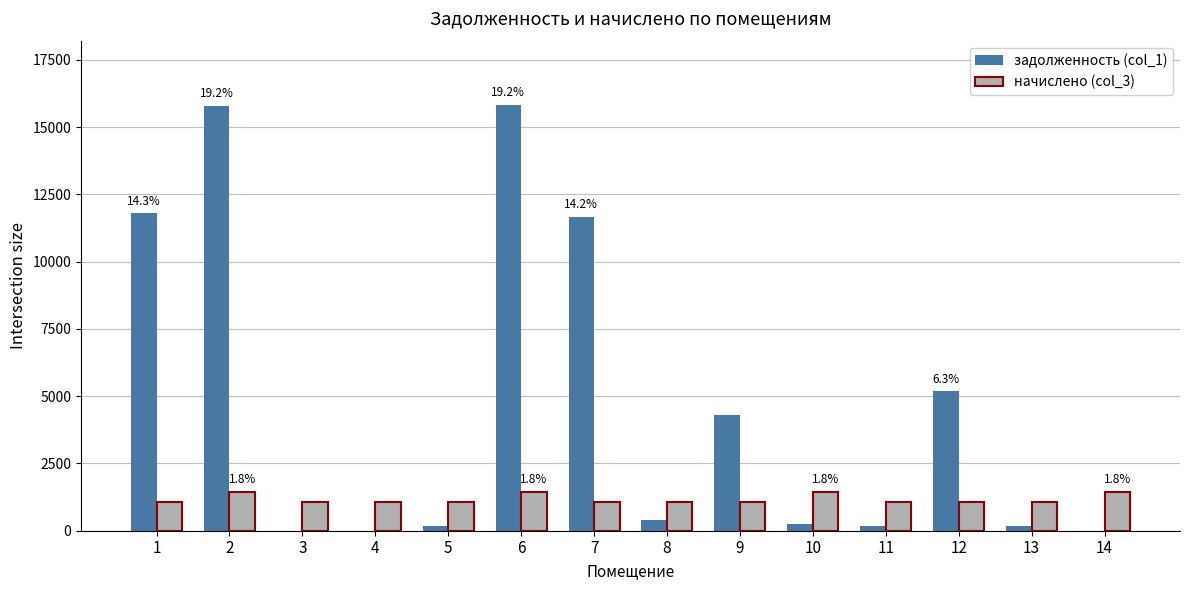

What is the sum of all начислено (col_3) values?

16620.1